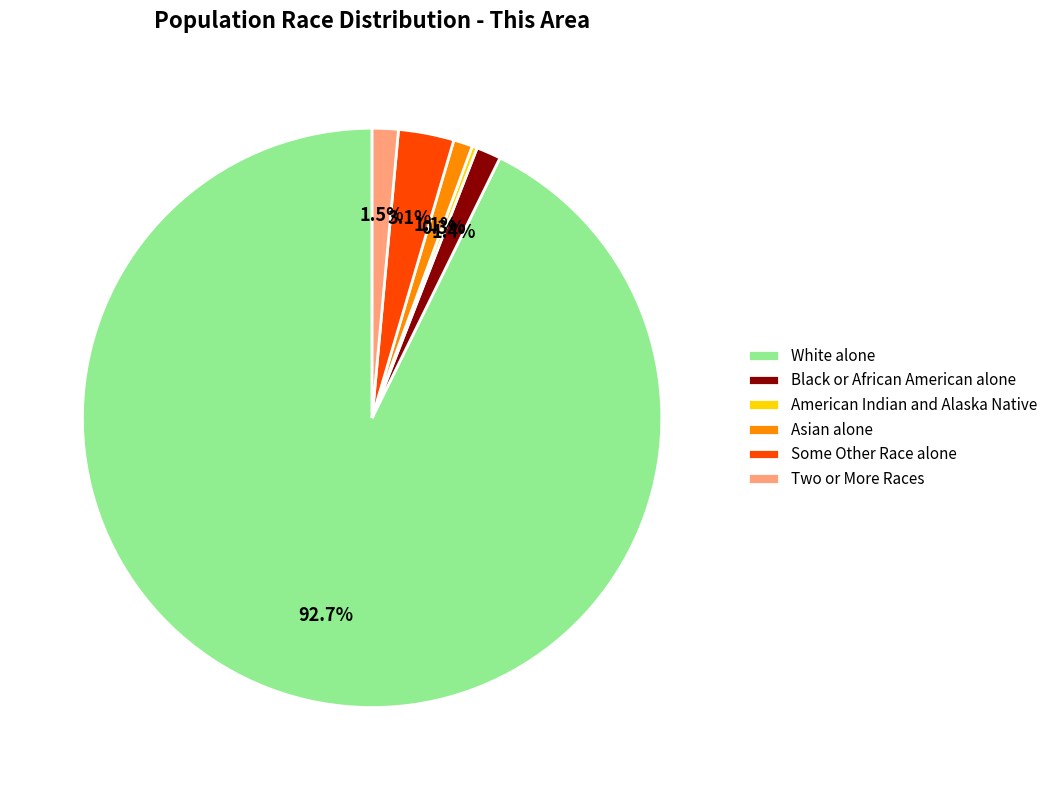

What percentage is NOT represented by American Indian and Alaska Native?

99.7%